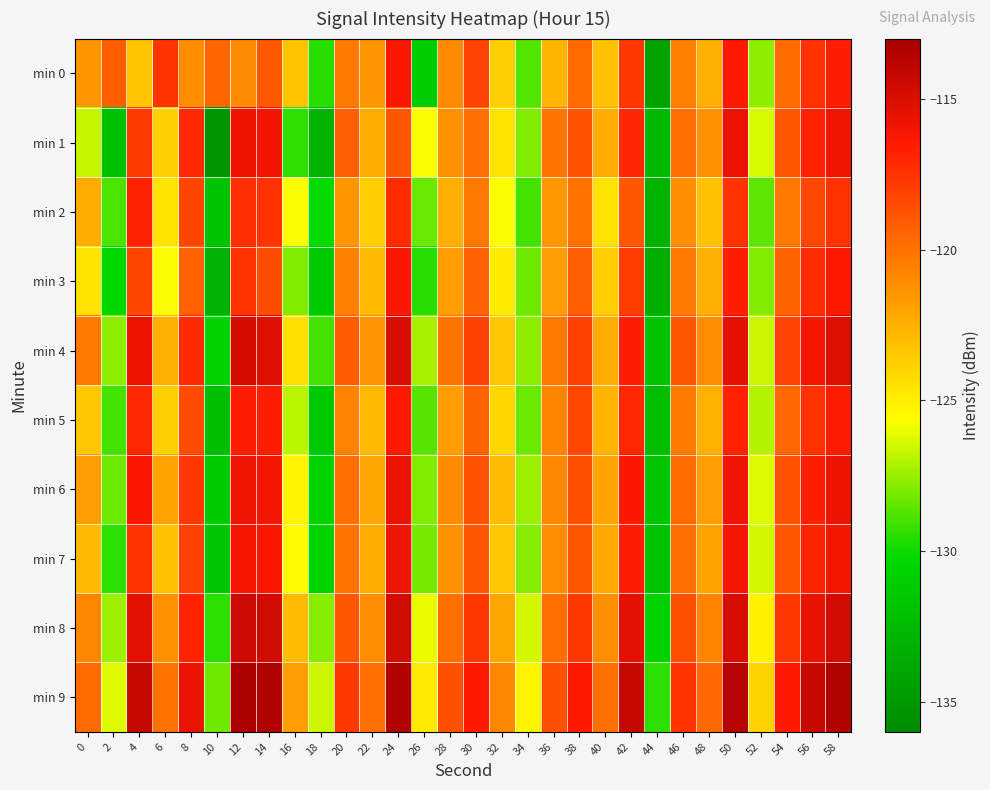

Reading left to right, what are all the values shown in this chart?

min 0: 0=-121.5	2=-119.2	4=-123.3	6=-117.5	8=-121.1	10=-119.5	12=-121.0	14=-119.1	16=-123.3	18=-129.6	20=-120.4	22=-121.4	24=-116.3	26=-131.2	28=-121.0	30=-118.1	32=-123.7	34=-128.7	36=-122.7	38=-119.7	40=-123.2	42=-117.7	44=-134.3	46=-120.6	48=-122.4	50=-116.4	52=-127.7	54=-119.8	56=-117.5	58=-116.7
min 1: 0=-126.7	2=-132.0	4=-117.7	6=-123.8	8=-117.1	10=-135.3	12=-115.9	14=-116.0	16=-129.4	18=-133.0	20=-119.3	22=-122.3	24=-118.9	26=-125.7	28=-121.2	30=-119.9	32=-124.6	34=-127.9	36=-120.1	38=-118.8	40=-122.3	42=-117.0	44=-132.5	46=-119.9	48=-121.2	50=-115.7	52=-126.3	54=-118.9	56=-116.8	58=-115.9
min 2: 0=-122.3	2=-128.9	4=-116.8	6=-124.6	8=-118.2	10=-131.8	12=-117.3	14=-117.5	16=-125.7	18=-130.1	20=-121.5	22=-123.7	24=-117.2	26=-128.3	28=-122.5	30=-120.2	32=-125.7	34=-129.0	36=-121.6	38=-120.0	40=-124.6	42=-118.9	44=-133.0	46=-121.1	48=-123.2	50=-117.5	52=-128.6	54=-120.2	56=-118.3	58=-117.5
min 3: 0=-124.6	2=-130.2	4=-118.2	6=-125.7	8=-119.3	10=-133.0	12=-117.5	14=-118.6	16=-127.9	18=-131.2	20=-120.6	22=-122.9	24=-116.3	26=-129.6	28=-121.7	30=-119.3	32=-124.9	34=-128.2	36=-121.7	38=-119.2	40=-123.7	42=-117.9	44=-133.2	46=-120.3	48=-122.5	50=-116.7	52=-127.9	54=-119.5	56=-117.2	58=-116.5
min 4: 0=-120.2	2=-127.7	4=-115.7	6=-122.5	8=-117.1	10=-130.6	12=-114.8	14=-115.1	16=-124.3	18=-129.0	20=-119.1	22=-121.3	24=-115.0	26=-127.2	28=-120.1	30=-118.0	32=-123.3	34=-127.7	36=-120.2	38=-118.0	40=-122.3	42=-116.7	44=-131.9	46=-119.0	48=-121.1	50=-115.3	52=-126.6	54=-118.1	56=-116.0	58=-115.1
min 5: 0=-123.5	2=-129.0	4=-117.0	6=-123.8	8=-118.5	10=-132.1	12=-116.6	14=-116.7	16=-126.9	18=-131.3	20=-120.7	22=-122.9	24=-116.5	26=-128.7	28=-121.8	30=-119.5	32=-124.0	34=-128.3	36=-120.8	38=-118.3	40=-122.7	42=-117.0	44=-132.2	46=-120.5	48=-122.6	50=-116.8	52=-127.0	54=-119.6	56=-117.5	58=-116.6
min 6: 0=-121.8	2=-128.2	4=-116.2	6=-122.0	8=-117.7	10=-131.2	12=-115.9	14=-116.0	16=-125.2	18=-130.5	20=-119.9	22=-122.1	24=-115.7	26=-127.9	28=-121.0	30=-118.8	32=-123.0	34=-127.5	36=-120.9	38=-118.7	40=-122.0	42=-116.3	44=-131.6	46=-119.7	48=-121.8	50=-115.9	52=-126.2	54=-118.8	56=-116.7	58=-115.8
min 7: 0=-122.9	2=-129.5	4=-117.5	6=-123.2	8=-118.0	10=-131.7	12=-116.1	14=-116.2	16=-125.5	18=-130.7	20=-120.1	22=-122.3	24=-115.9	26=-128.1	28=-121.2	30=-119.0	32=-123.5	34=-127.8	36=-121.1	38=-118.9	40=-122.2	42=-116.6	44=-131.8	46=-119.9	48=-122.0	50=-116.1	52=-126.5	54=-119.0	56=-116.9	58=-116.0
min 8: 0=-120.9	2=-127.5	4=-115.5	6=-121.2	8=-116.9	10=-129.5	12=-114.6	14=-114.7	16=-123.0	18=-127.8	20=-118.9	22=-121.1	24=-114.7	26=-126.0	28=-119.9	30=-117.7	32=-122.1	34=-126.5	36=-119.9	38=-117.7	40=-121.1	42=-115.5	44=-130.7	46=-118.7	48=-120.8	50=-114.9	52=-125.1	54=-117.7	56=-115.6	58=-114.7
min 9: 0=-119.7	2=-126.2	4=-114.2	6=-120.0	8=-115.7	10=-128.2	12=-113.3	14=-113.5	16=-121.8	18=-126.6	20=-117.7	22=-119.9	24=-113.5	26=-124.8	28=-118.7	30=-116.5	32=-120.9	34=-125.2	36=-118.7	38=-116.5	40=-119.9	42=-114.2	44=-129.5	46=-117.5	48=-119.6	50=-113.7	52=-123.9	54=-116.5	56=-114.3	58=-113.5